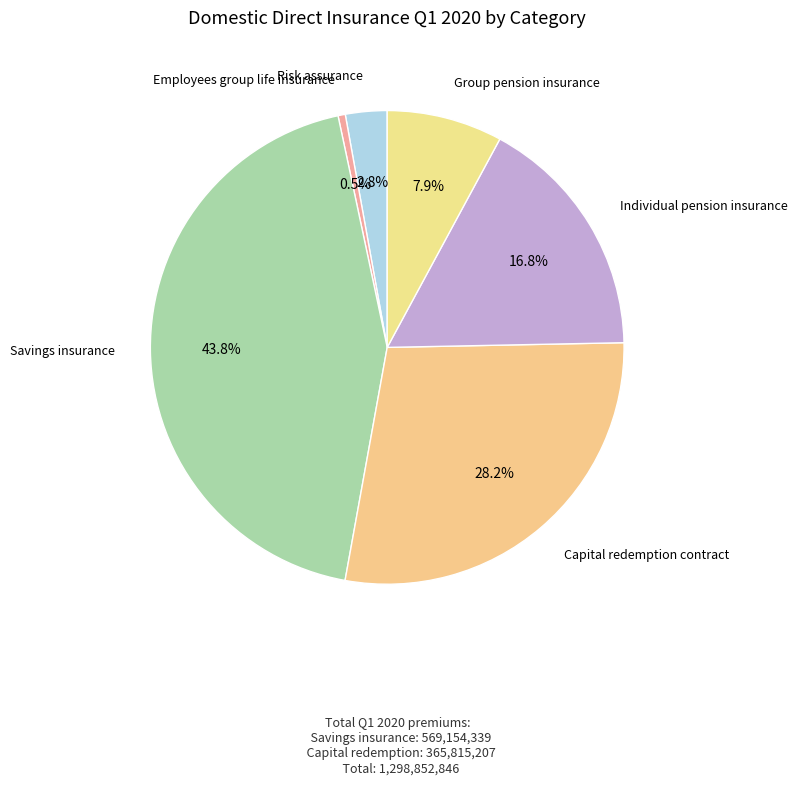

How many slices are in this pie chart?

6